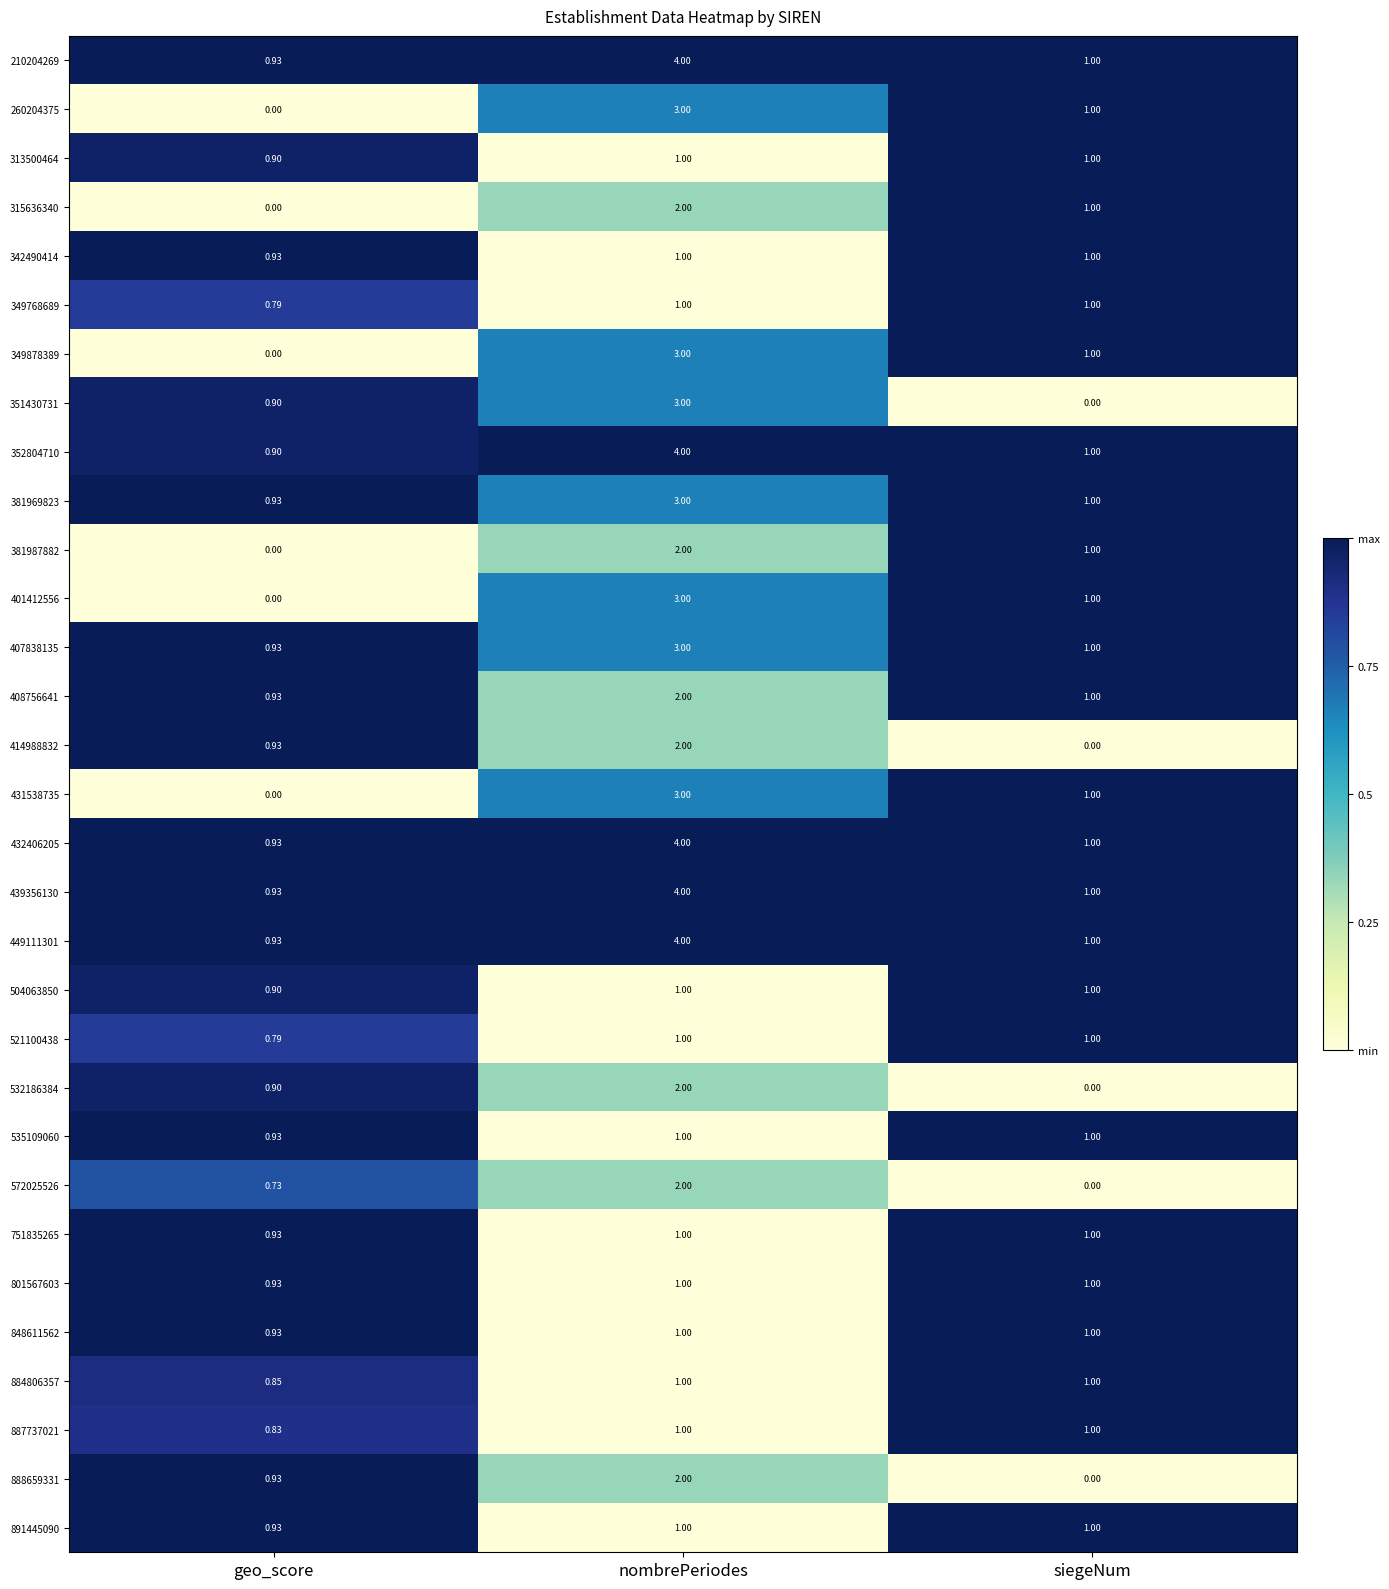

At which category is the sum across all series the highest?

nombrePeriodes